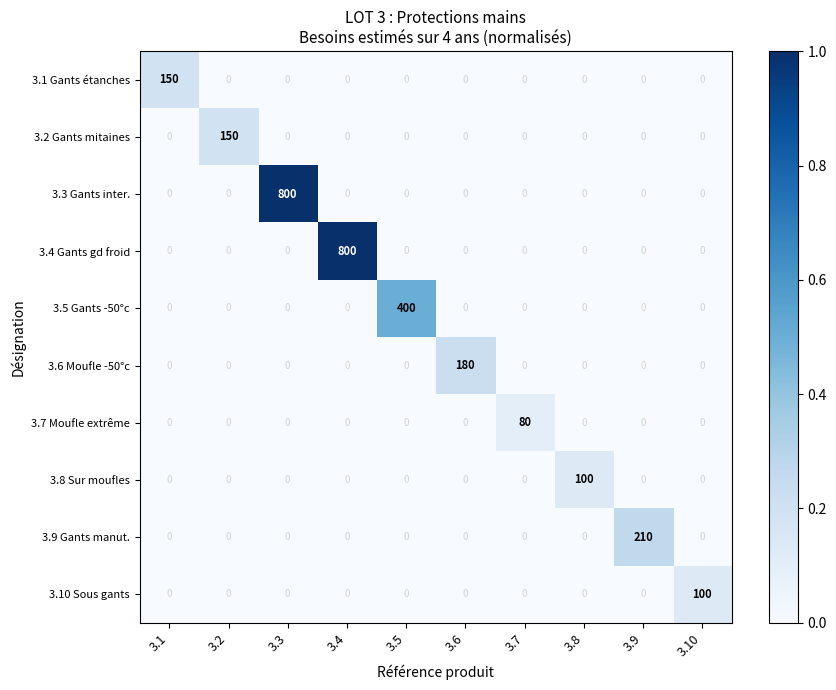

At how many categories does at least one series exceed 302?

3